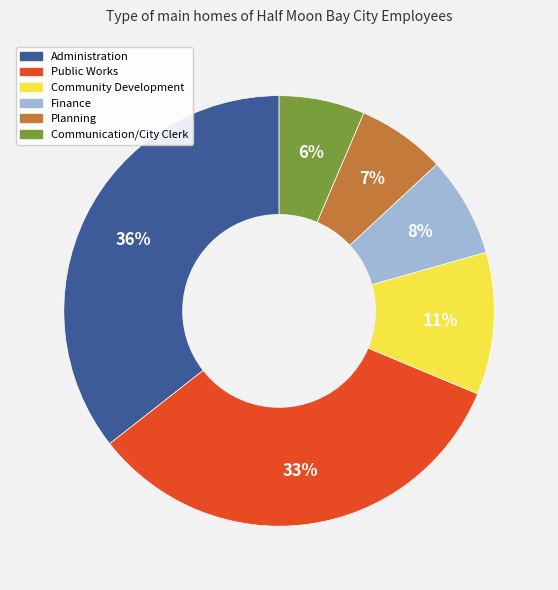

To the nearest percent, what is the average slice percentage?

17%